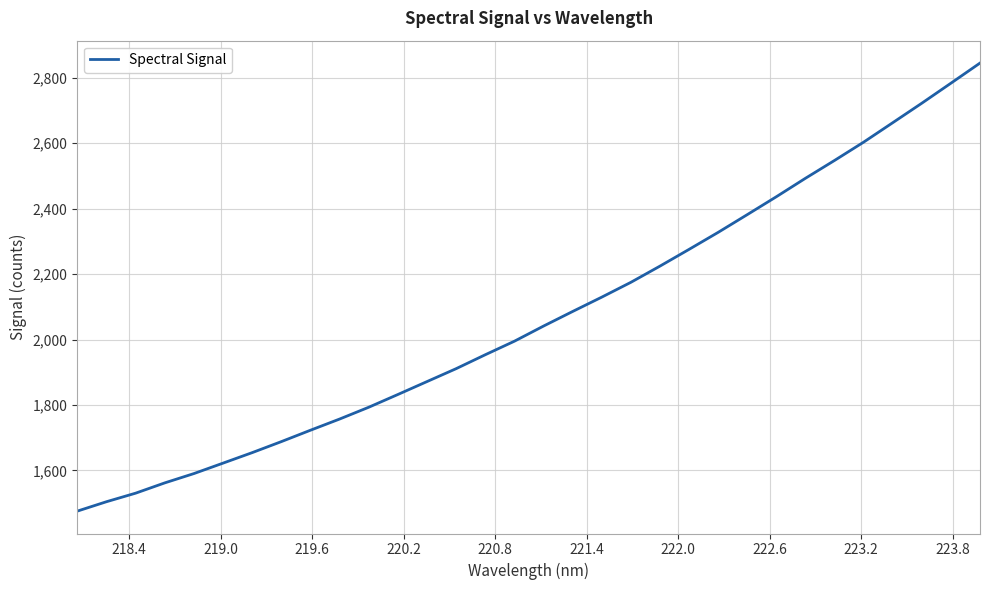

What is the difference between the maximum and minimum values?

1369.4